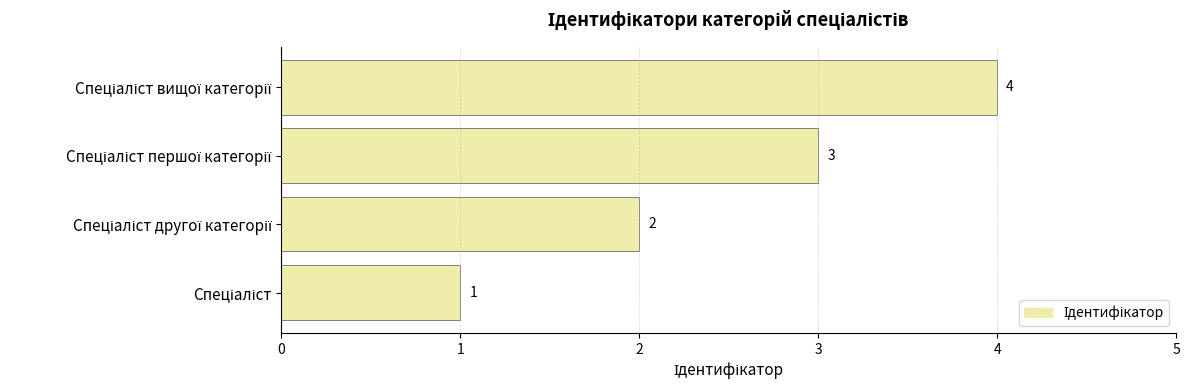

How many series are shown in this chart?

1